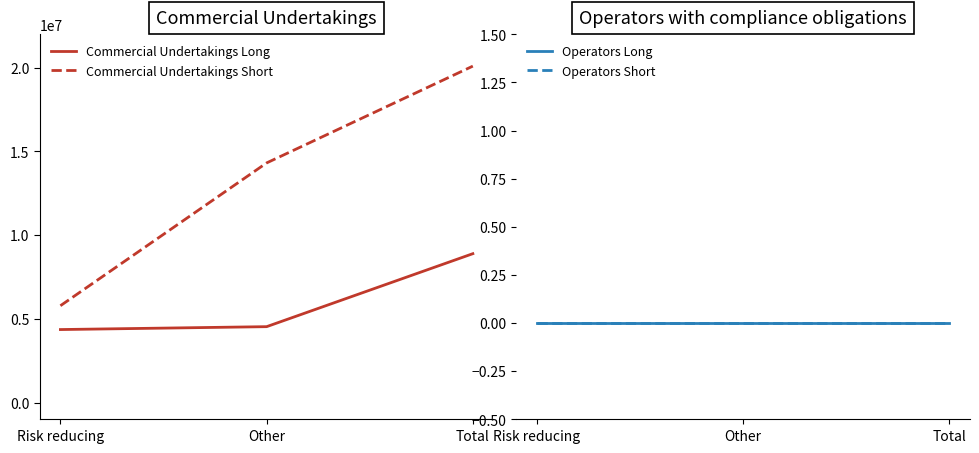

How many series are shown in this chart?

4